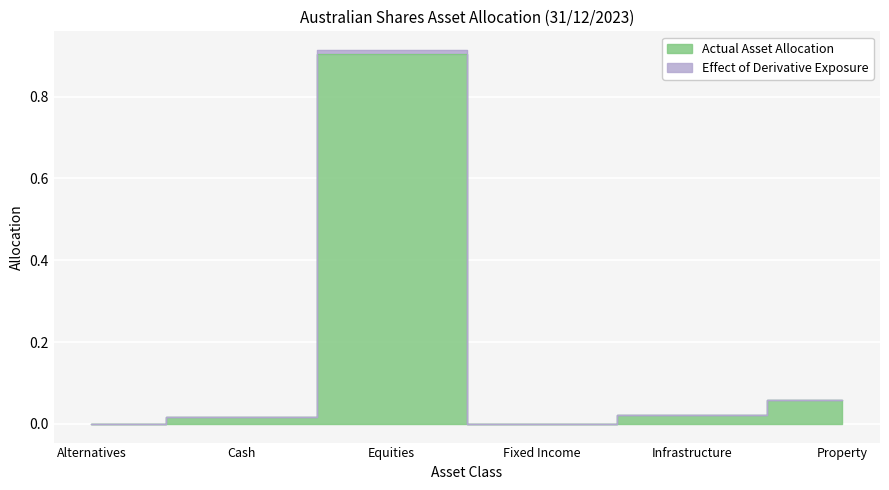

Which label corresponds to the largest value in the chart?

Equities